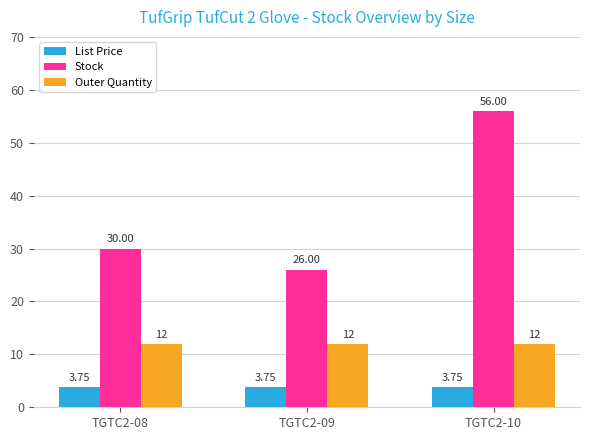

List the series in order of their peak value, highest first.

Stock, Outer Quantity, List Price